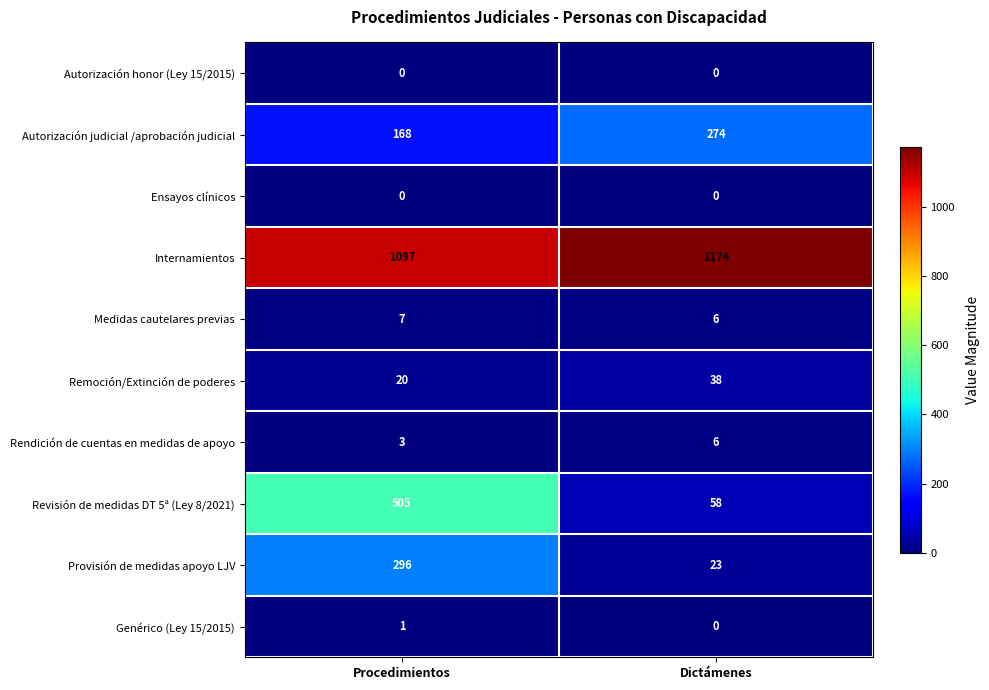

Reading left to right, extract all data points from this chart.

Autorización honor (Ley 15/2015): 0	0
Autorización judicial /aprobación judicial: 168	274
Ensayos clínicos: 0	0
Internamientos: 1097	1174
Medidas cautelares previas: 7	6
Remoción/Extinción de poderes: 20	38
Rendición de cuentas en medidas de apoyo: 3	6
Revisión de medidas DT 5ª (Ley 8/2021): 505	58
Provisión de medidas apoyo LJV: 296	23
Genérico (Ley 15/2015): 1	0